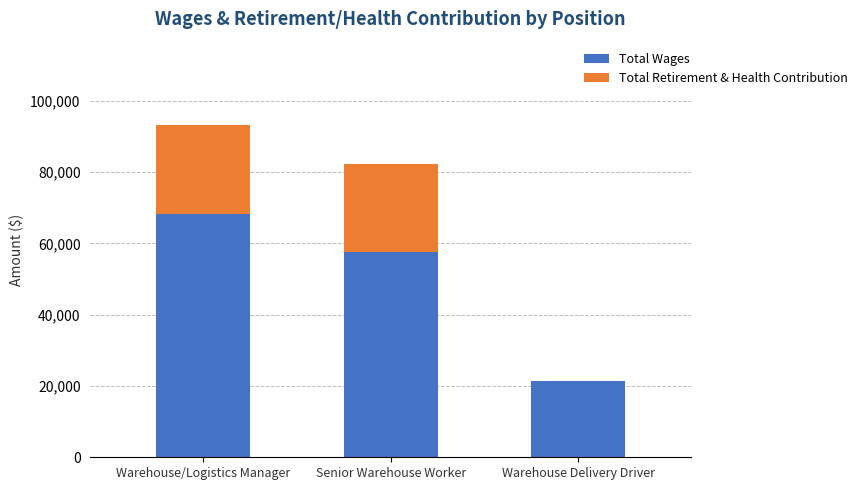

What value does the Total Wages series have at Warehouse/Logistics Manager?

68312